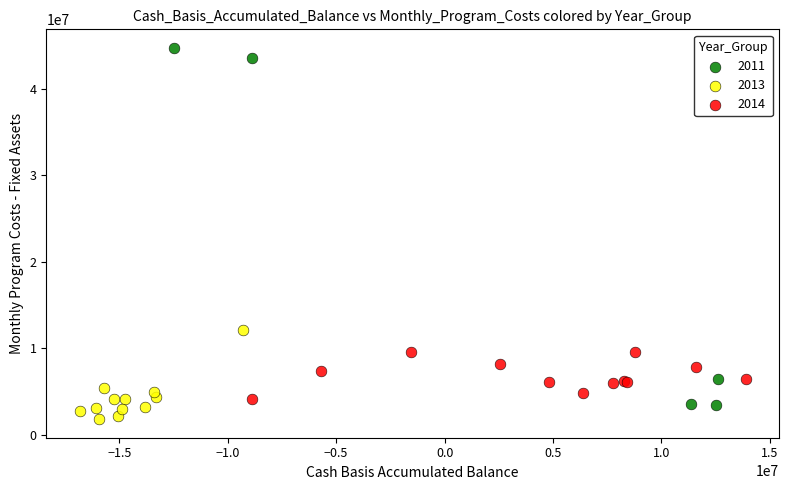

Which series has the largest Y range (max minus min)?

2011